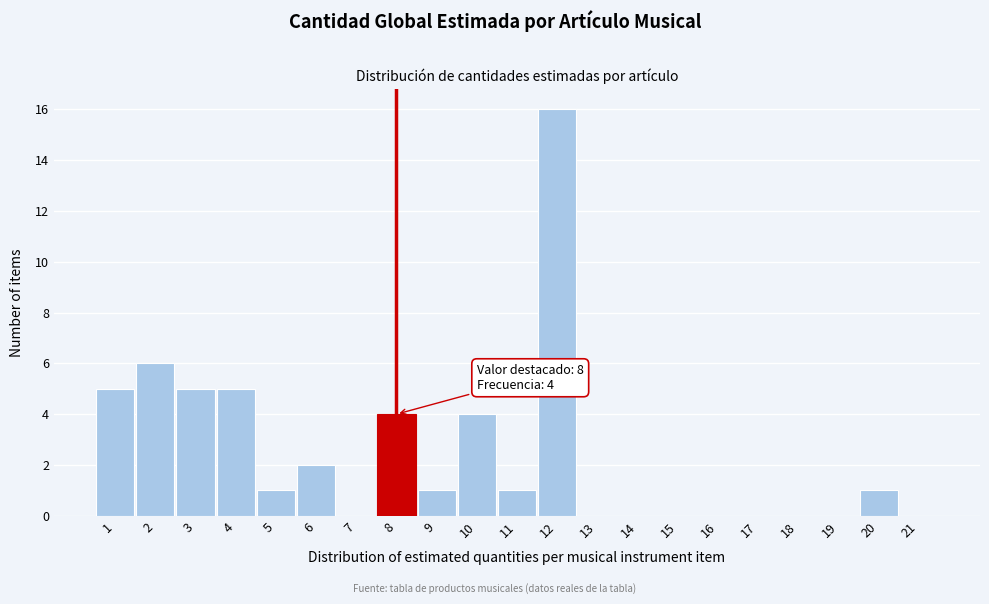

Reading left to right, list all the values displayed in this chart.

1=5	2=6	3=5	4=5	5=1	6=2	7=0	8=4	9=1	10=4	11=1	12=16	13=0	14=0	15=0	16=0	17=0	18=0	19=0	20=1	21=0